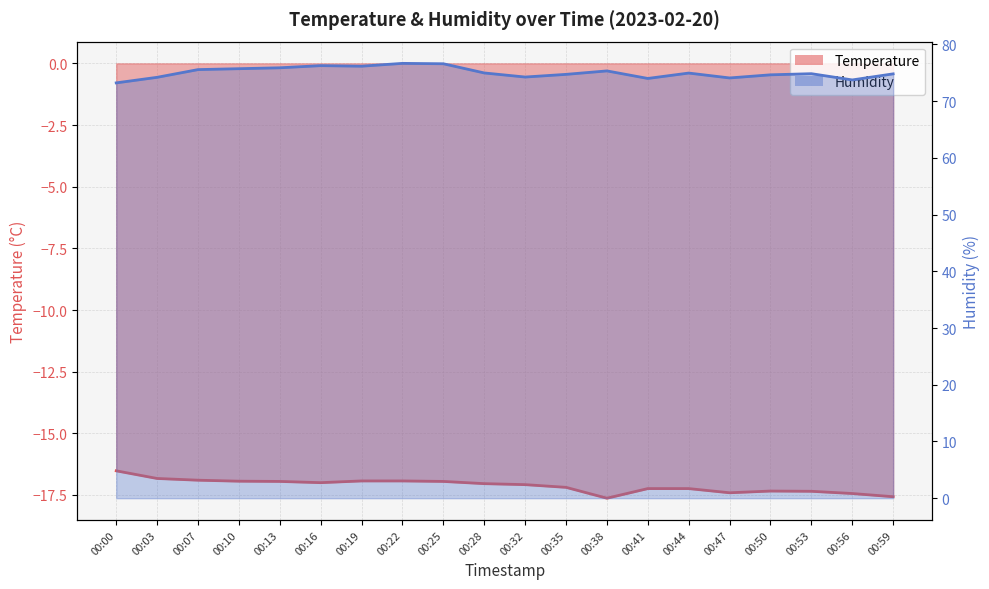

Which series has the largest range (max minus min)?

Humidity